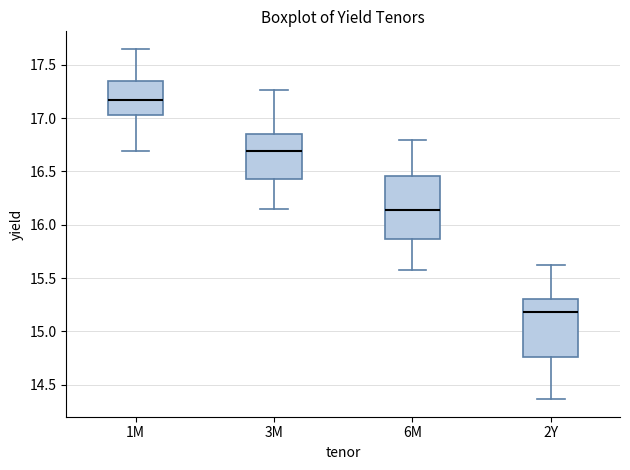

Reading left to right, transcribe this box plot: for each box, give where its median line is, the range the box spans, and where its two whiskers end, as read against the y-axis. The values are not printed on the chart, so give them approximately, as read against the axis.

1M: median 17.15, box 17.05 to 17.35, whiskers 16.70 to 17.65
3M: median 16.70, box 16.45 to 16.85, whiskers 16.15 to 17.25
6M: median 16.15, box 15.85 to 16.45, whiskers 15.60 to 16.80
2Y: median 15.20, box 14.75 to 15.30, whiskers 14.35 to 15.60